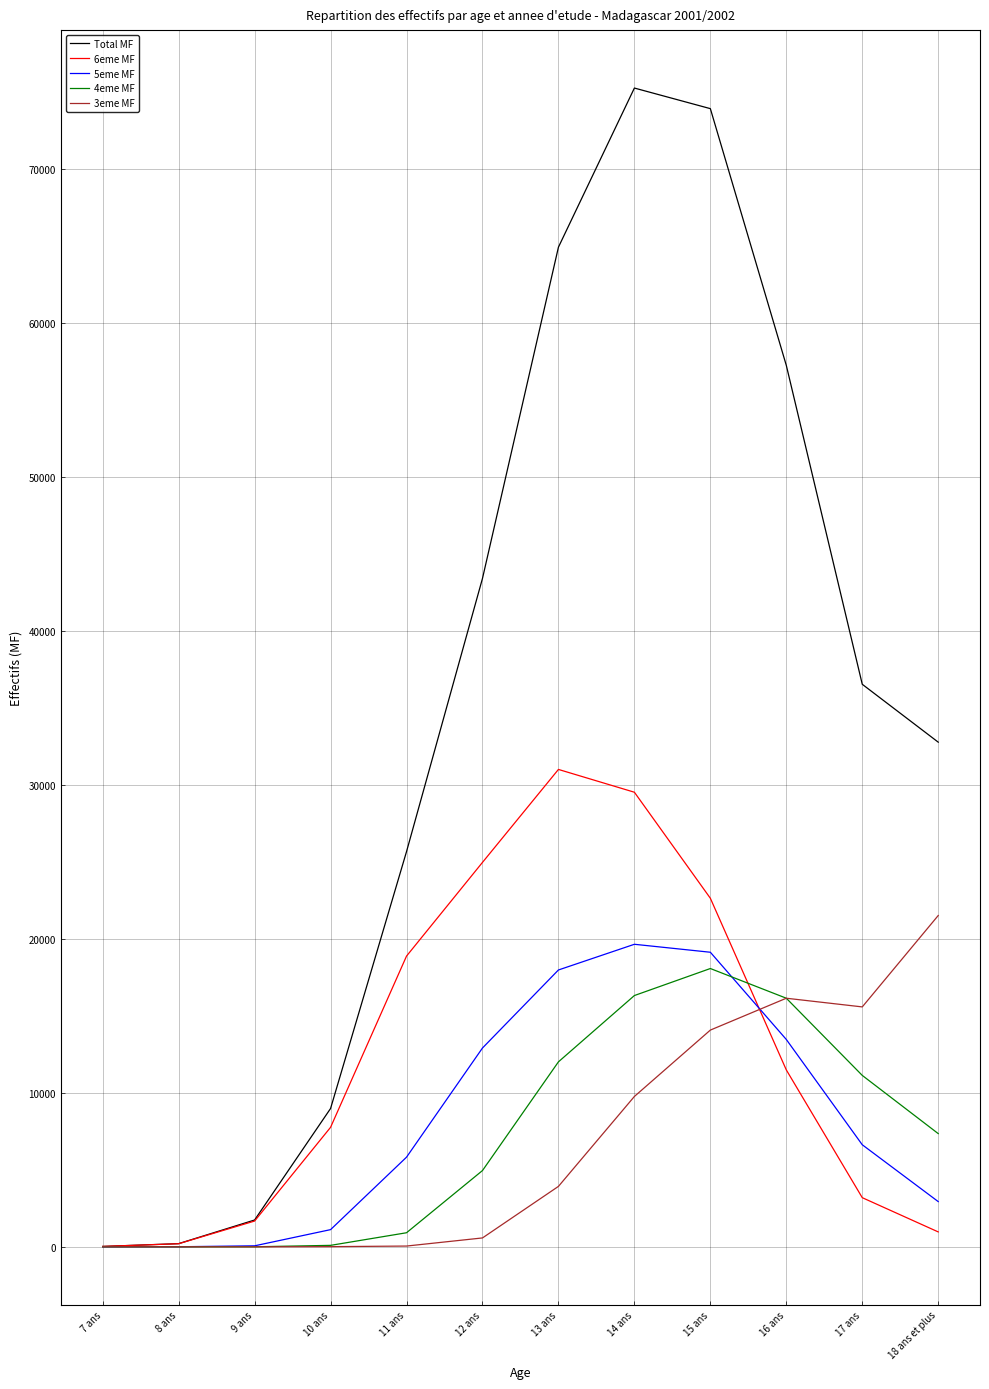

Which series changed the most between 7 ans and 17 ans?

Total MF